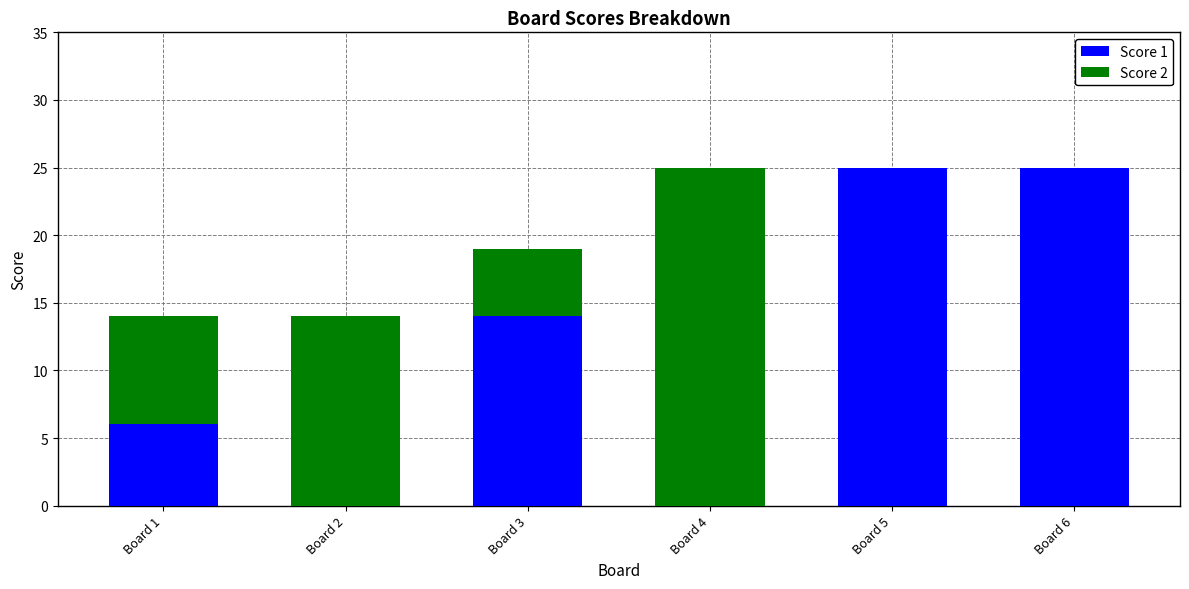

What is the total value across all series at Board 2?

14